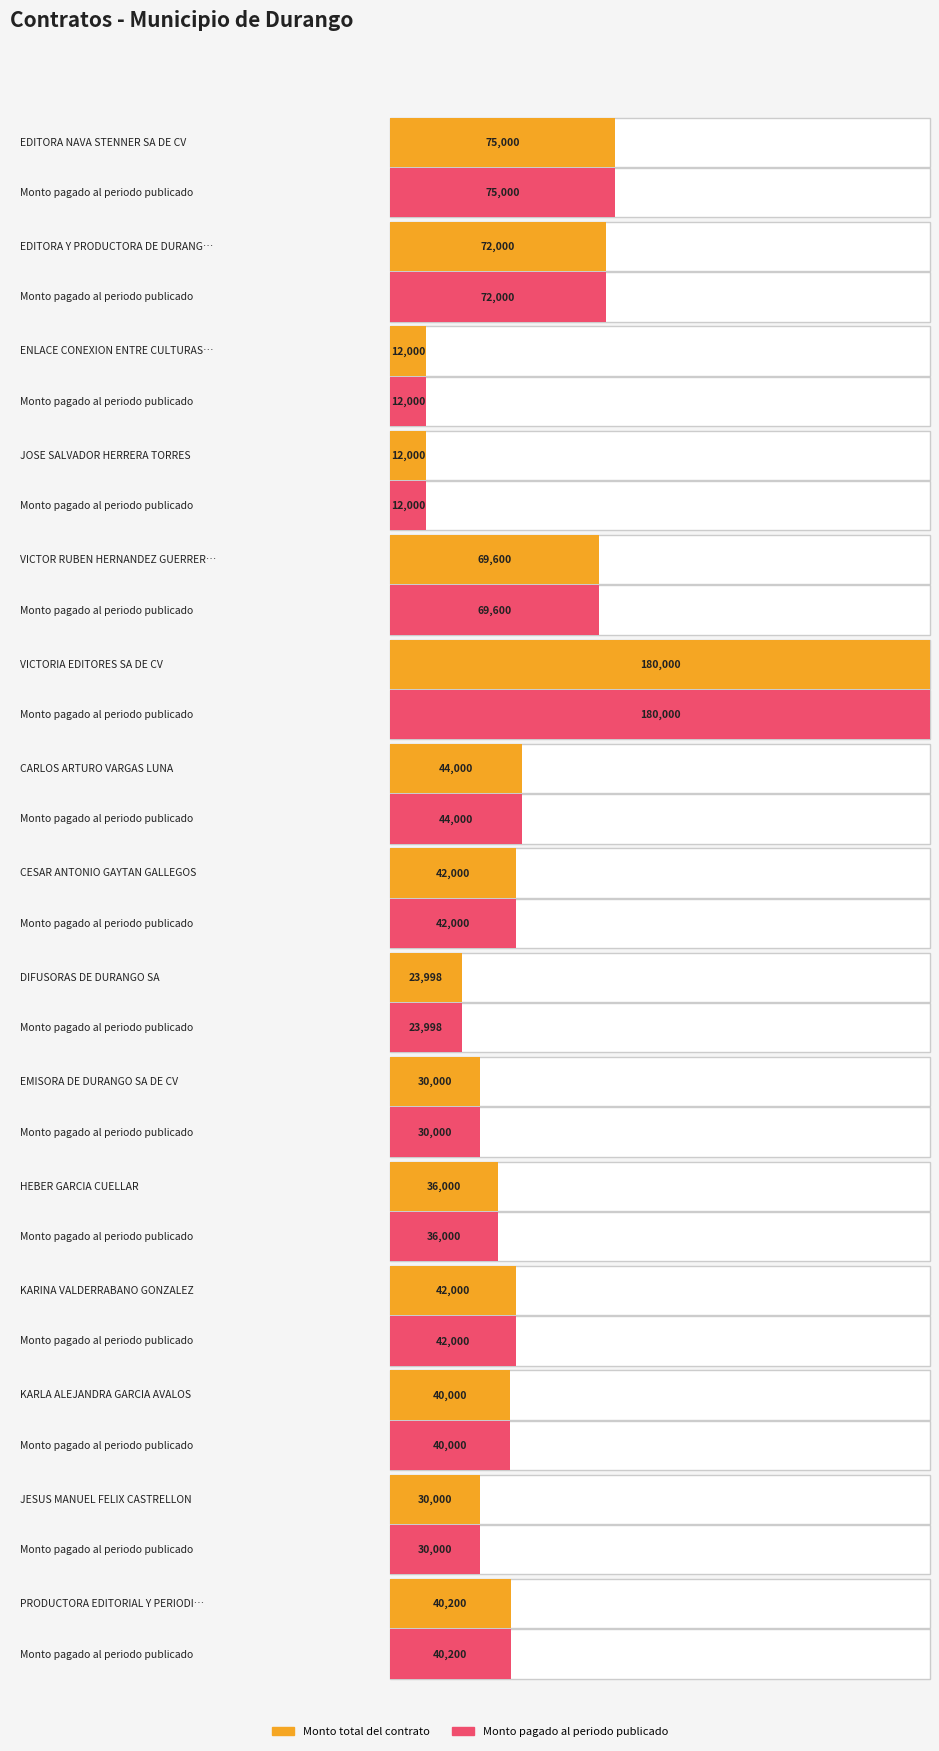

At which label does Monto pagado al periodo publicado reach its peak?

VICTORIA EDITORES SA DE CV